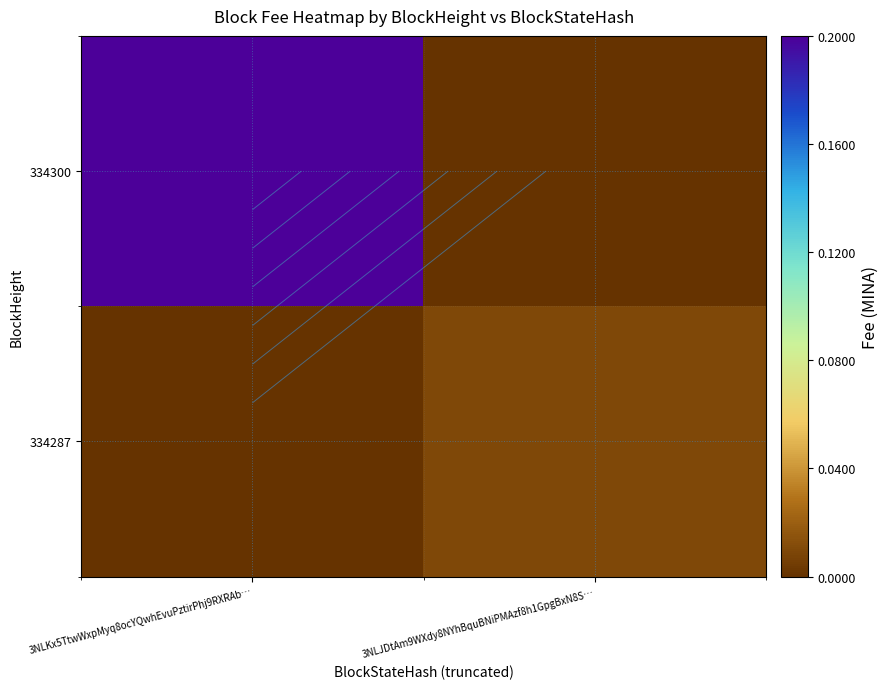

At how many categories does at least one series exceed 0?

2